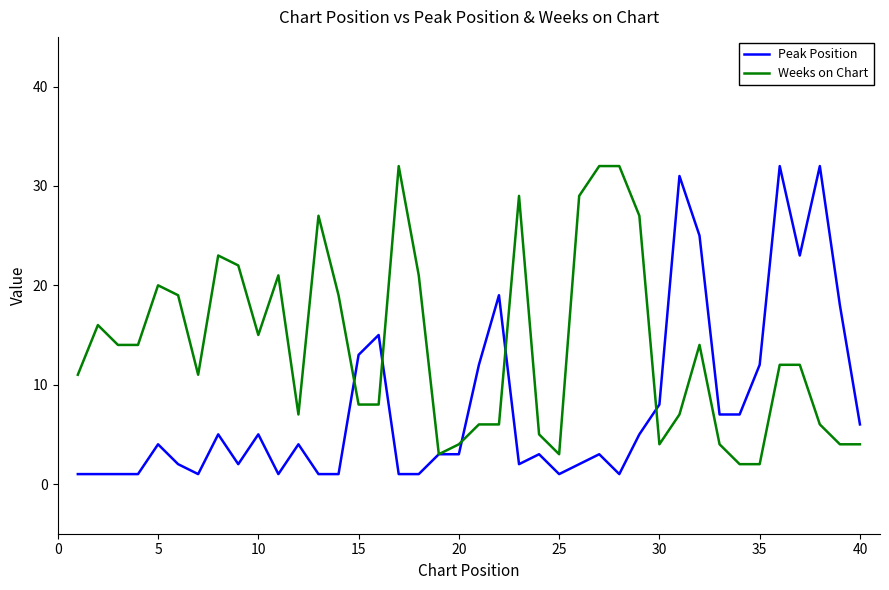

Which series has the largest total across all categories?

Weeks on Chart